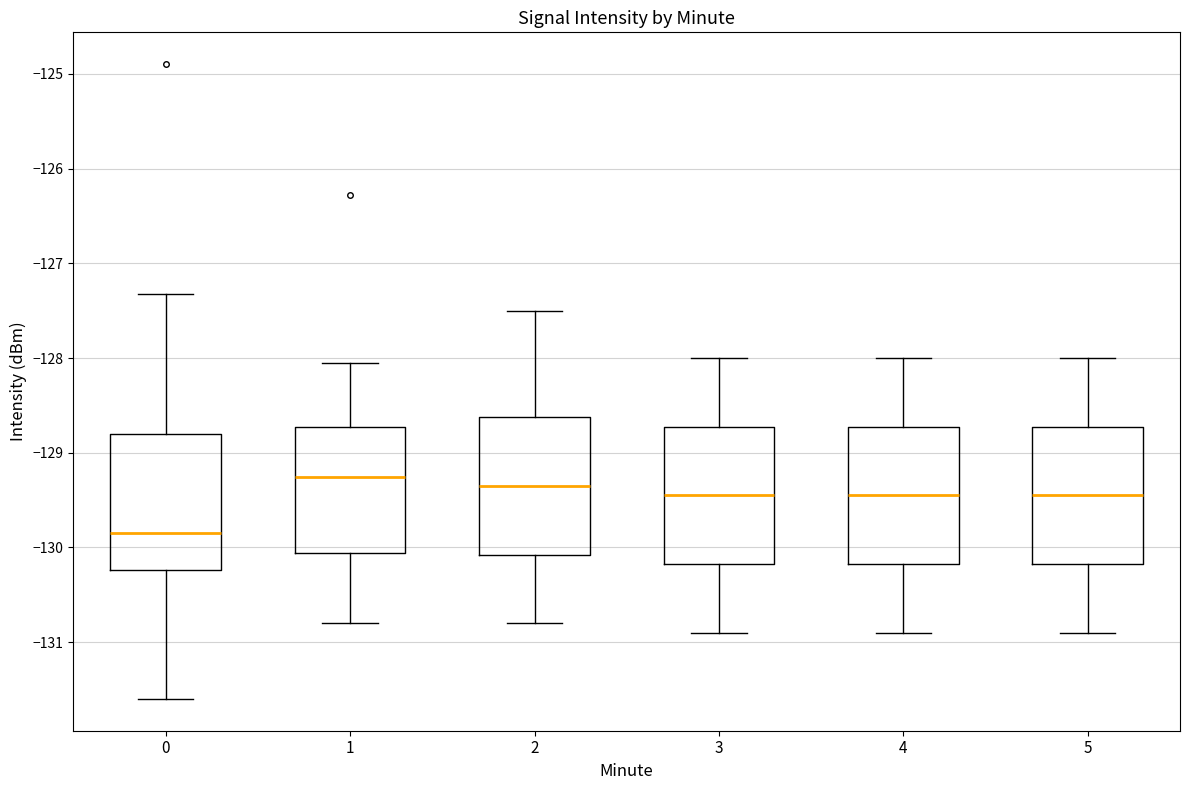

Reading left to right, transcribe this box plot: for each box, give where its median line is, the range the box spans, and where its two whiskers end, as read against the y-axis. The values are not printed on the chart, so give them approximately, as read against the axis.

0: median -129.8, box -130.2 to -128.8, whiskers -131.6 to -127.3
1: median -129.3, box -130.1 to -128.7, whiskers -130.8 to -128.0
2: median -129.3, box -130.1 to -128.6, whiskers -130.8 to -127.5
3: median -129.4, box -130.2 to -128.7, whiskers -130.9 to -128.0
4: median -129.4, box -130.2 to -128.7, whiskers -130.9 to -128.0
5: median -129.4, box -130.2 to -128.7, whiskers -130.9 to -128.0